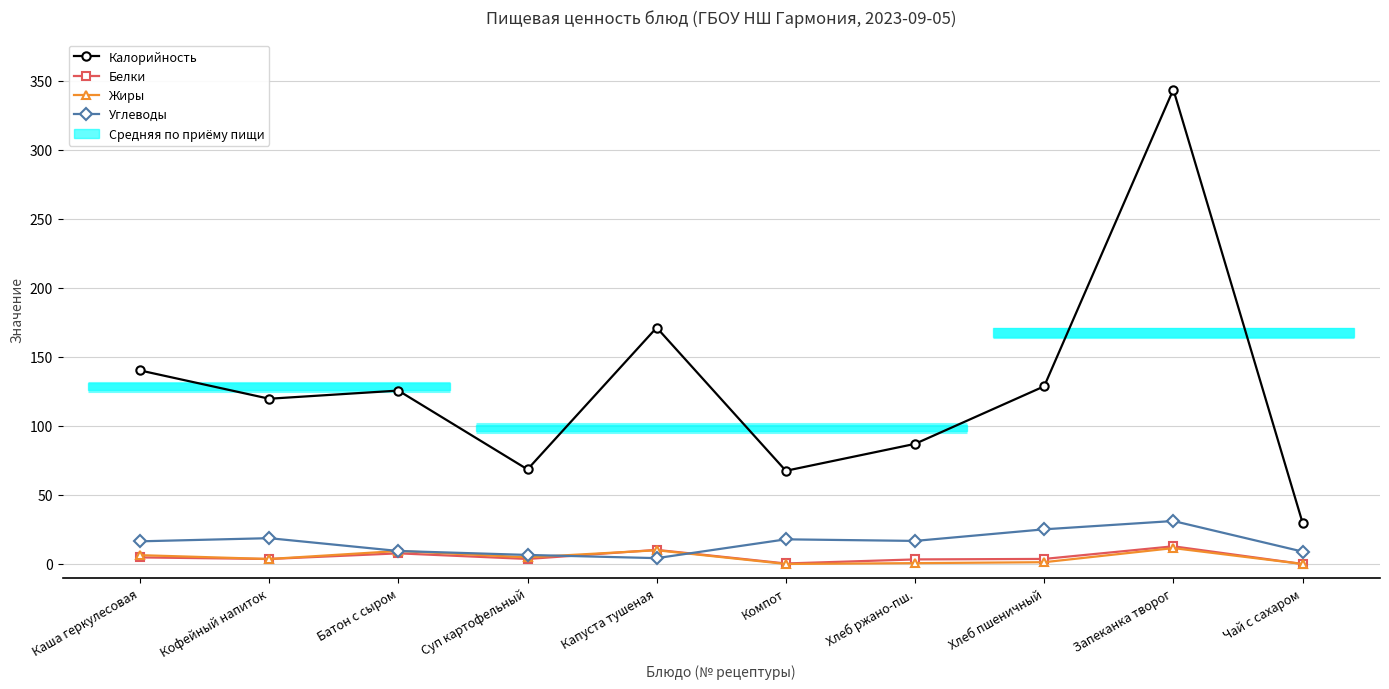

Which series has the largest range (max minus min)?

Калорийность